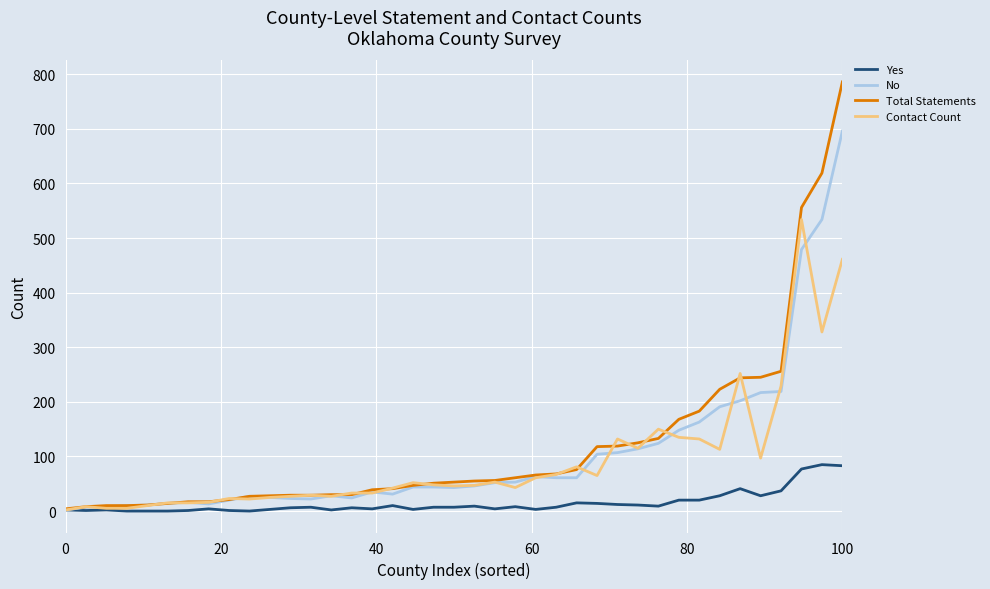

Which series has the largest total across all categories?

Total Statements